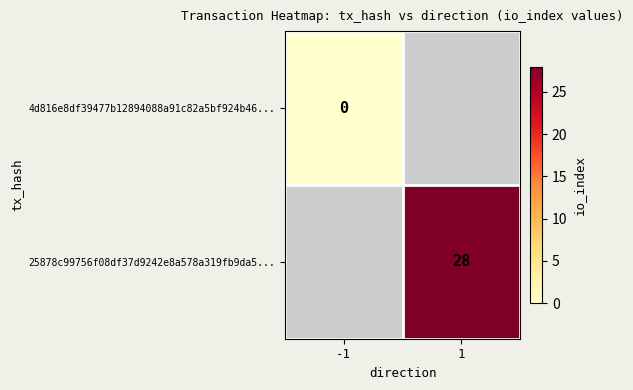

The 25878c99756f08df37d9242e8a578a319fb9da5... series shows 28 at 1. True or false?

True